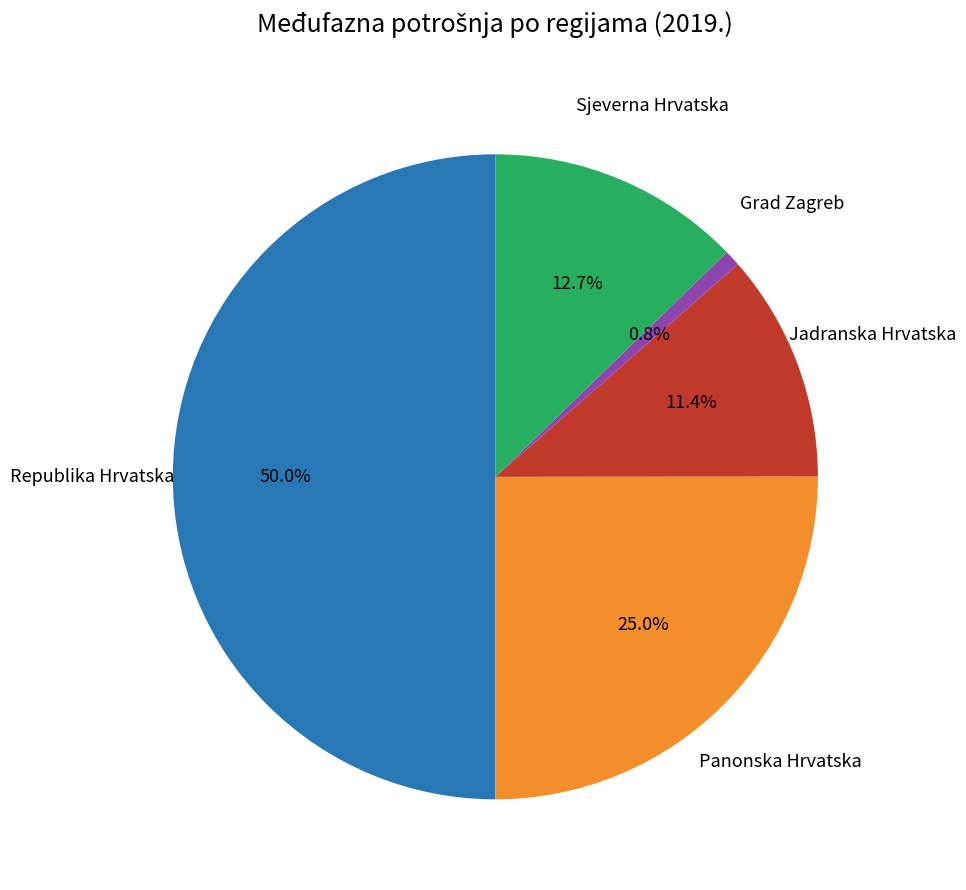

How many slices are in this pie chart?

5